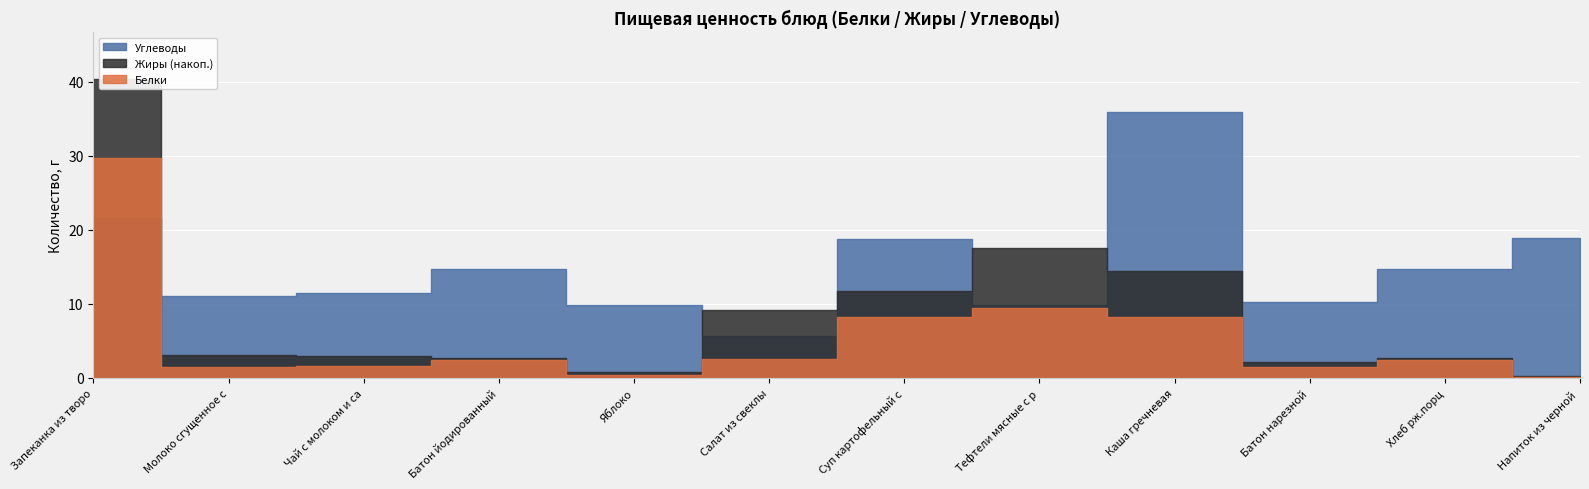

What is the difference between the Белки values at Батон йодированный and Суп картофельный с горохом?

5.8